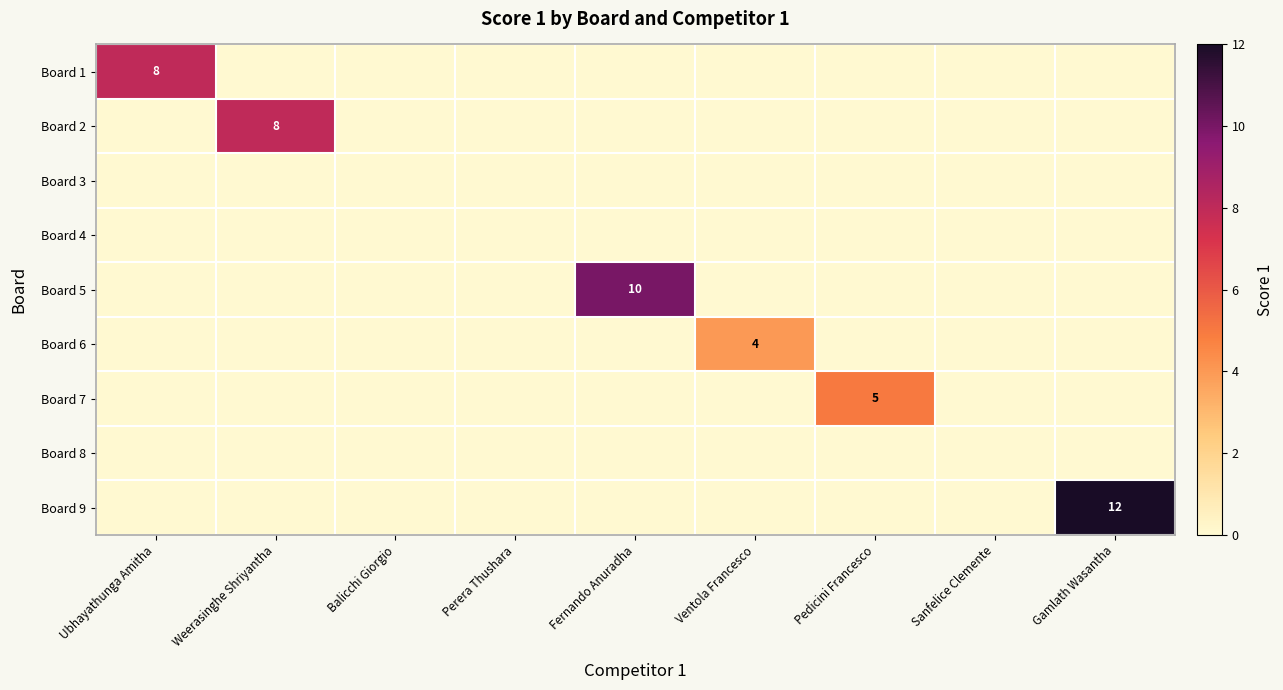

At Ventola Francesco, list the series in order from smallest to largest.

Board 1, Board 2, Board 3, Board 4, Board 5, Board 7, Board 8, Board 9, Board 6